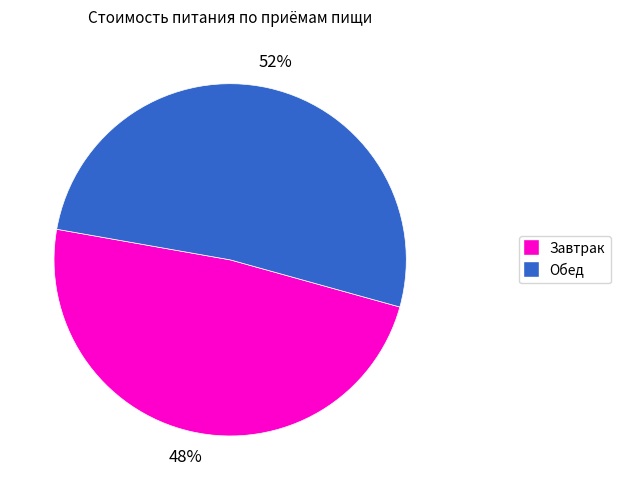

Does any single category account for the majority?

Yes